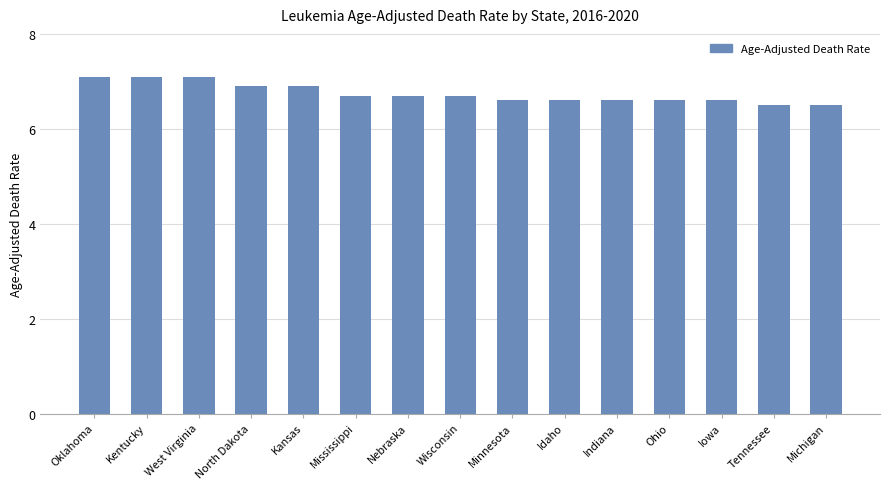

What is the maximum value shown in the chart?

7.1